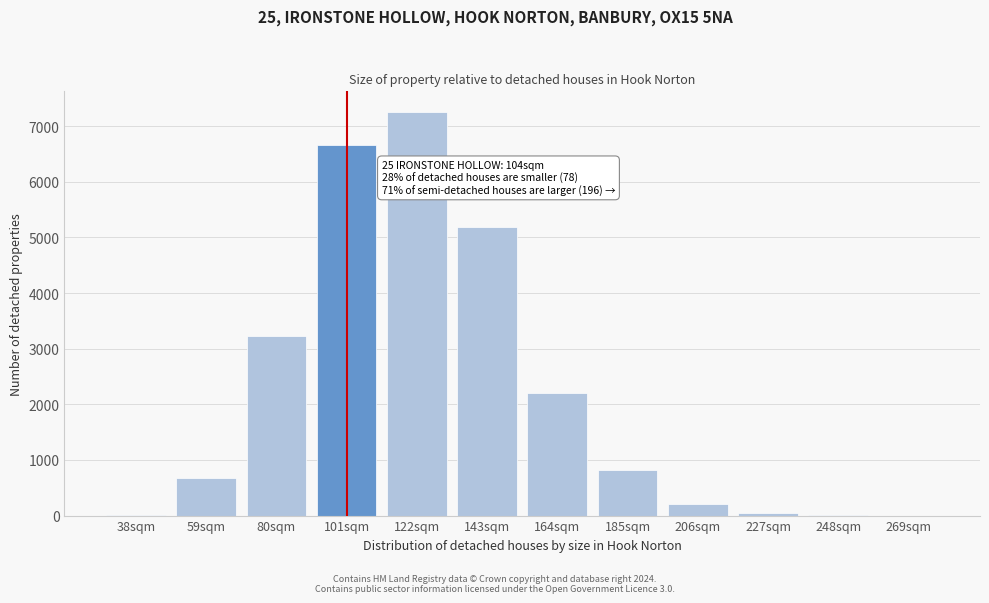

What is the sum of the values at 122sqm and 143sqm?

12450.9